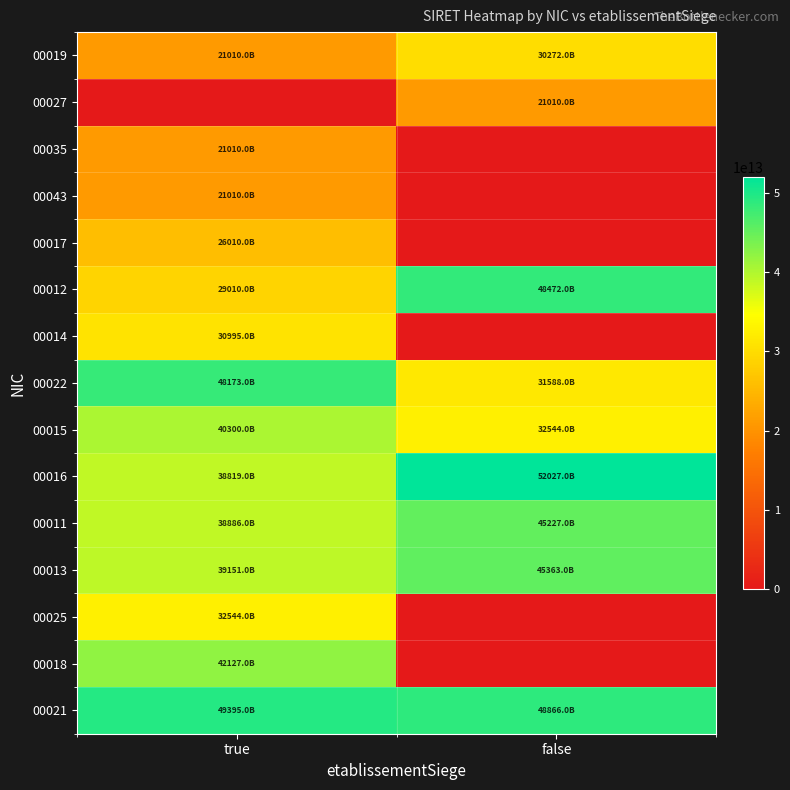

Which series has the largest total across all categories?

00021